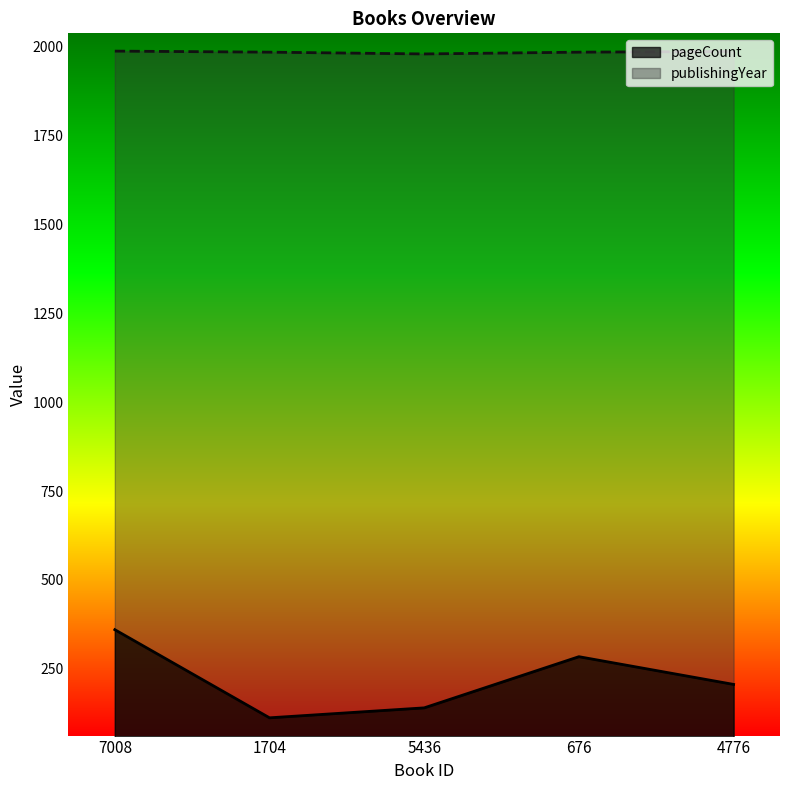

Reading left to right, extract all data points from this chart.

pageCount: 360	112	140	284	206
publishingYear: 1988	1985	1980	1985	1987